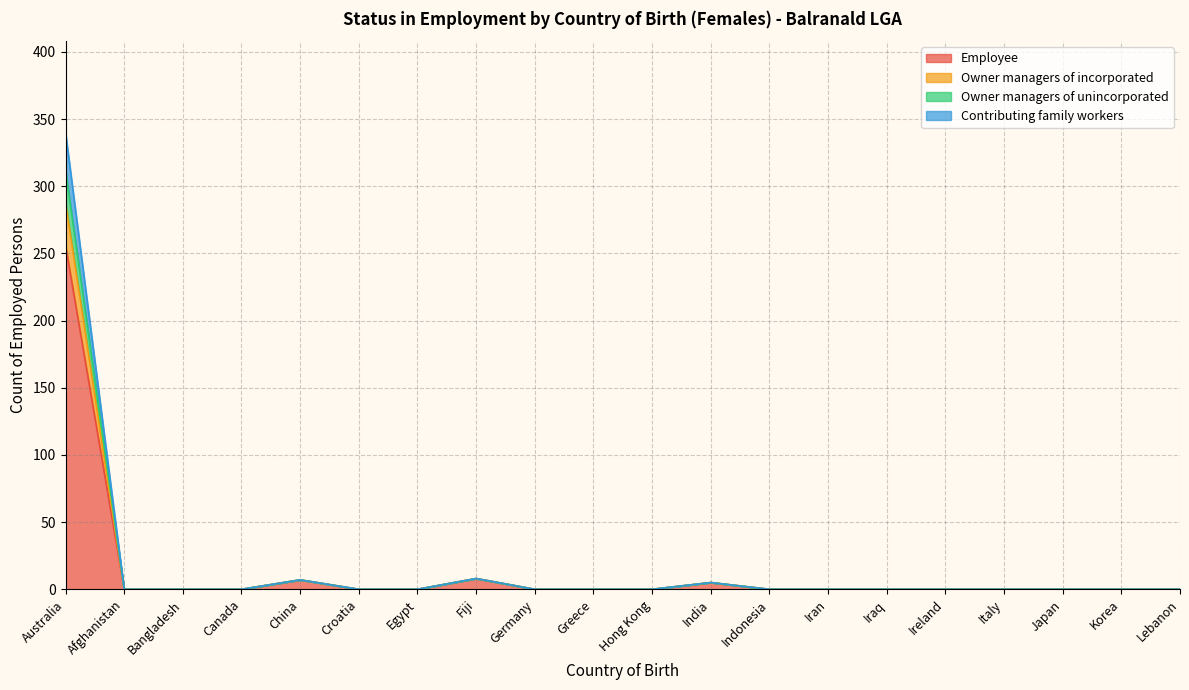

Is it true that Contributing family workers equals 152 at Greece?

False